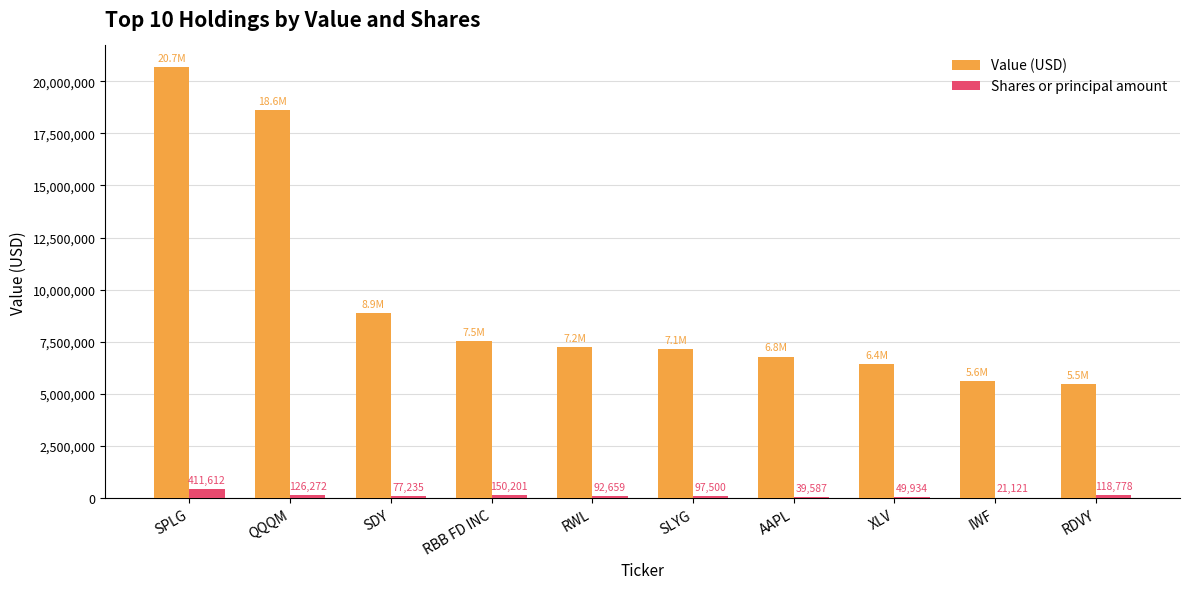

Are the bars grouped side by side (vs. stacked)?

Yes